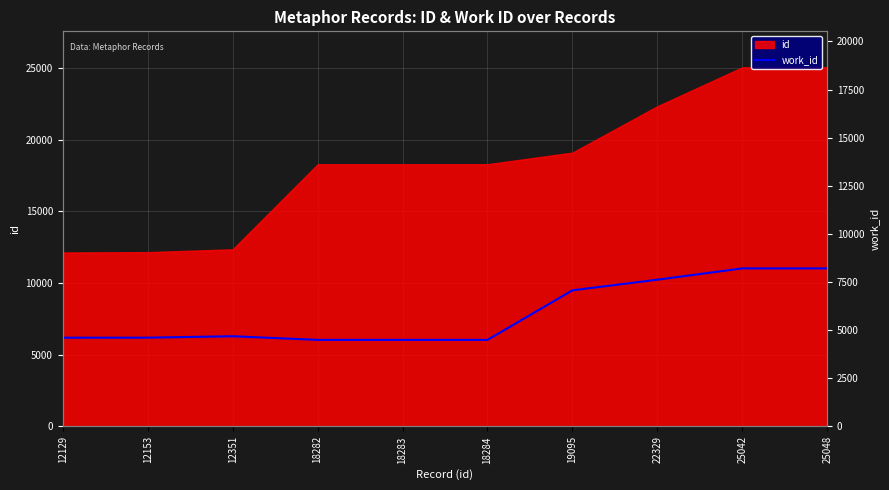

Which category has the lowest value across all series?

18282